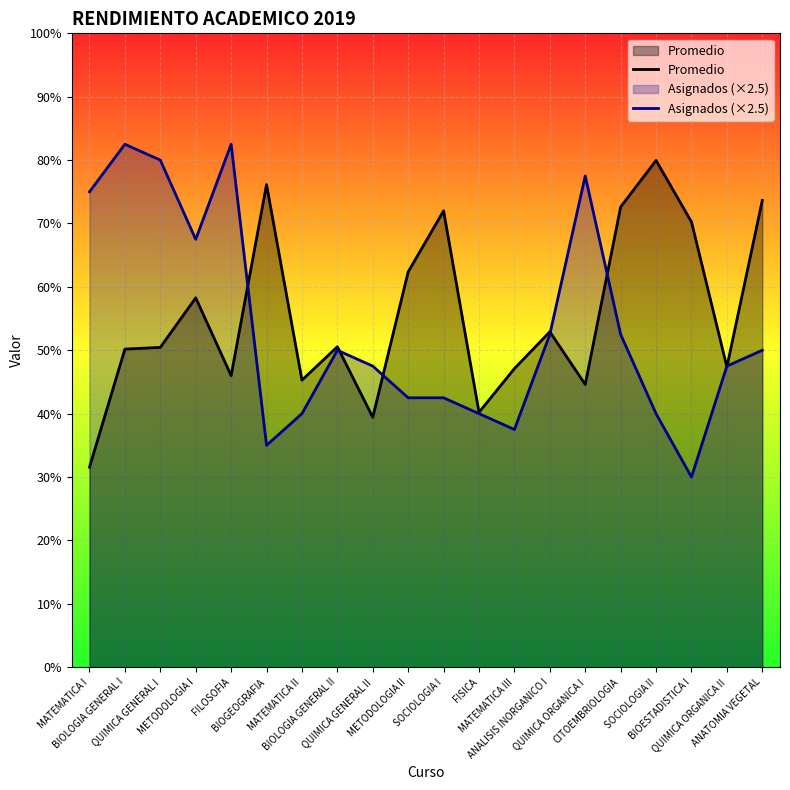

Is it true that Asignados (×2.5) equals 40.0 at SOCIOLOGIA II?

True